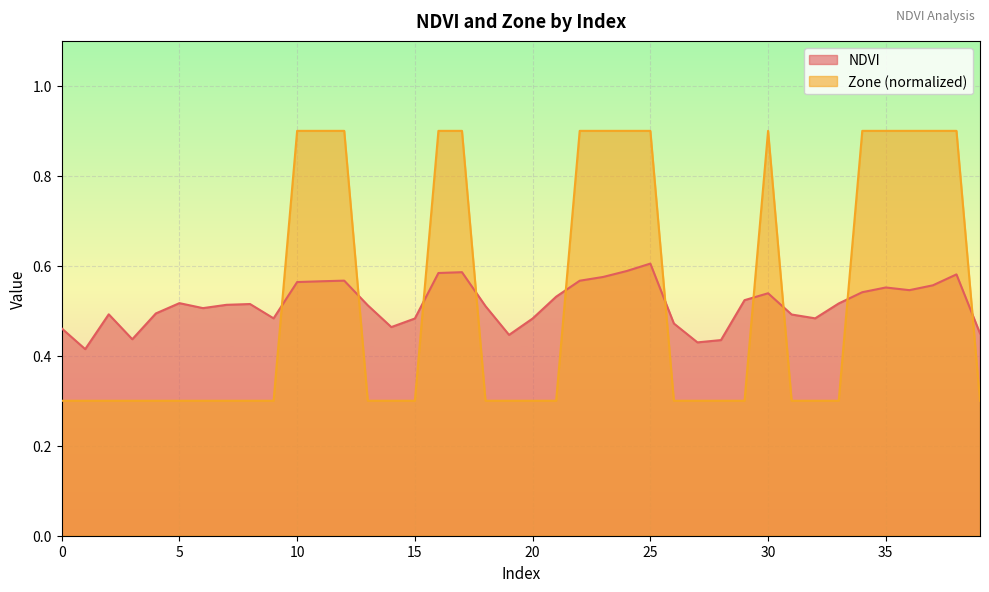

Reading left to right, transcribe all the data shown in this chart.

NDVI: 0.5	0.4	0.5	0.4	0.5	0.5	0.5	0.5	0.5	0.5	0.6	0.6	0.6	0.5	0.5	0.5	0.6	0.6	0.5	0.4	0.5	0.5	0.6	0.6	0.6	0.6	0.5	0.4	0.4	0.5	0.5	0.5	0.5	0.5	0.5	0.6	0.5	0.6	0.6	0.4
Zone: 0.3	0.3	0.3	0.3	0.3	0.3	0.3	0.3	0.3	0.3	0.9	0.9	0.9	0.3	0.3	0.3	0.9	0.9	0.3	0.3	0.3	0.3	0.9	0.9	0.9	0.9	0.3	0.3	0.3	0.3	0.9	0.3	0.3	0.3	0.9	0.9	0.9	0.9	0.9	0.3